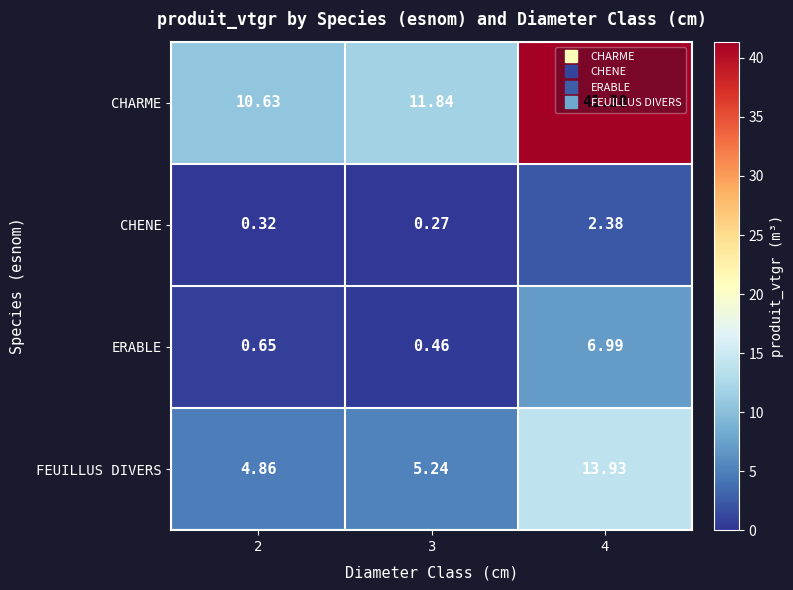

Rank the series at 3 from lowest to highest value.

CHENE, ERABLE, FEUILLUS DIVERS, CHARME